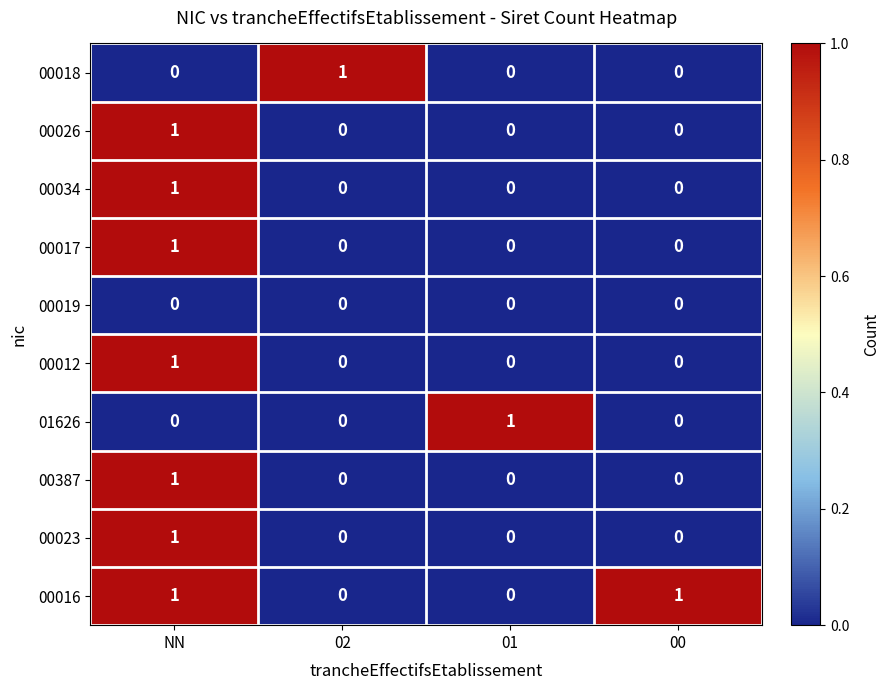

What is the total value across all series at NN?

7